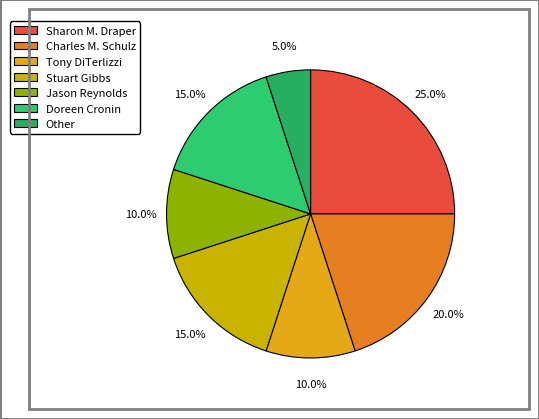

Is the sum of Tony DiTerlizzi and Sharon M. Draper greater than half?

No